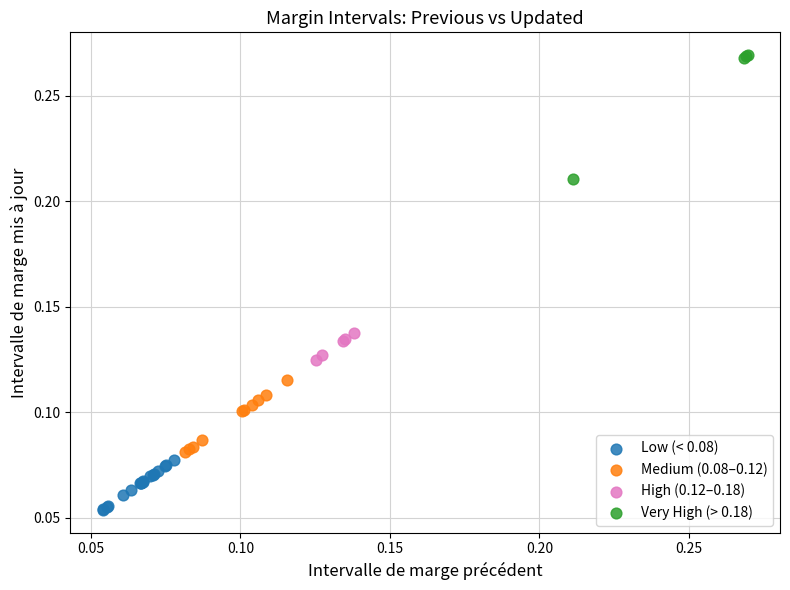

Which series contains the highest Y value?

Very High (> 0.18)